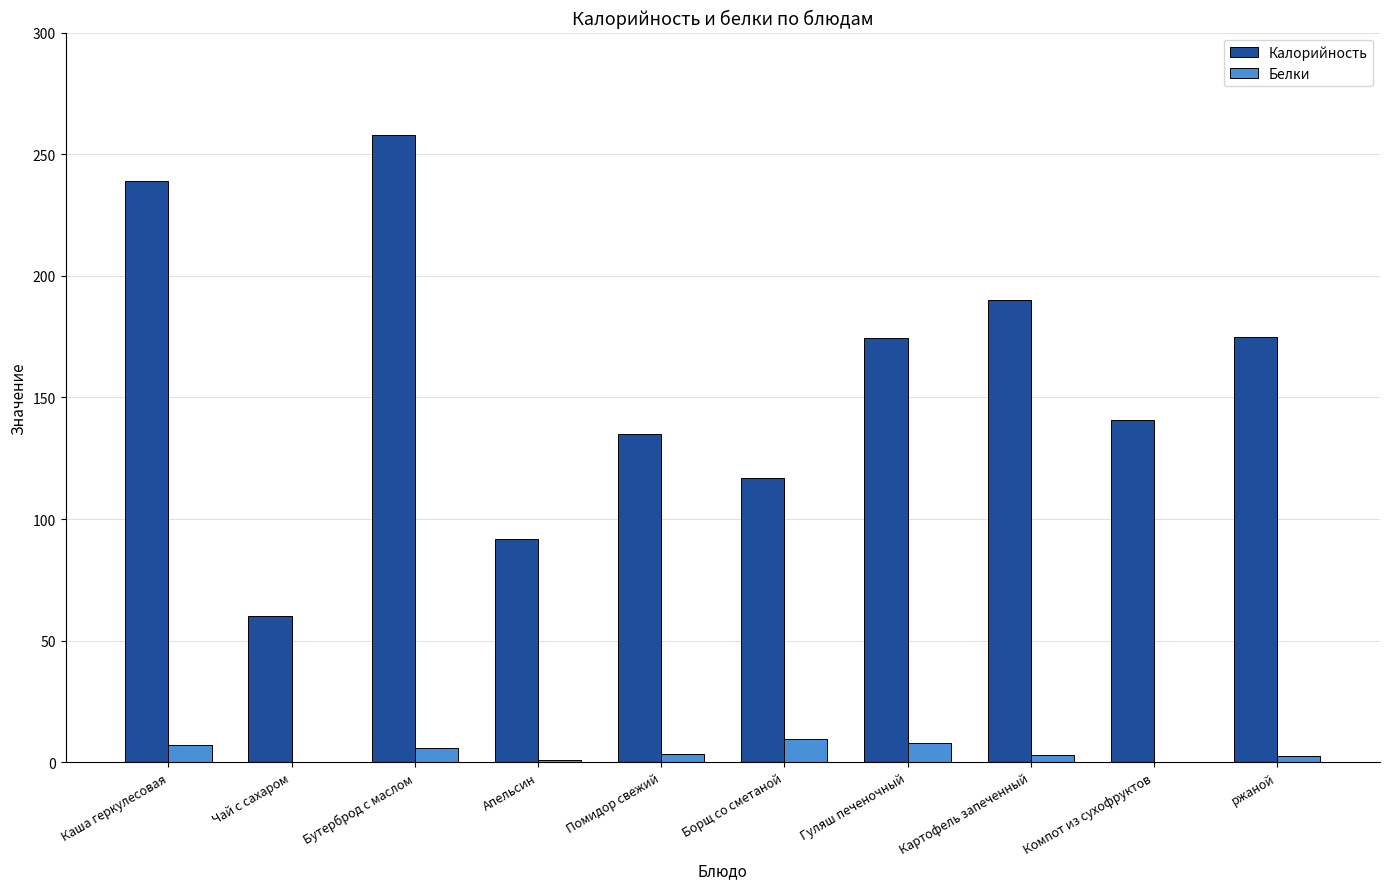

Which series changed the most between Каша геркулесовая and Чай с сахаром?

Калорийность